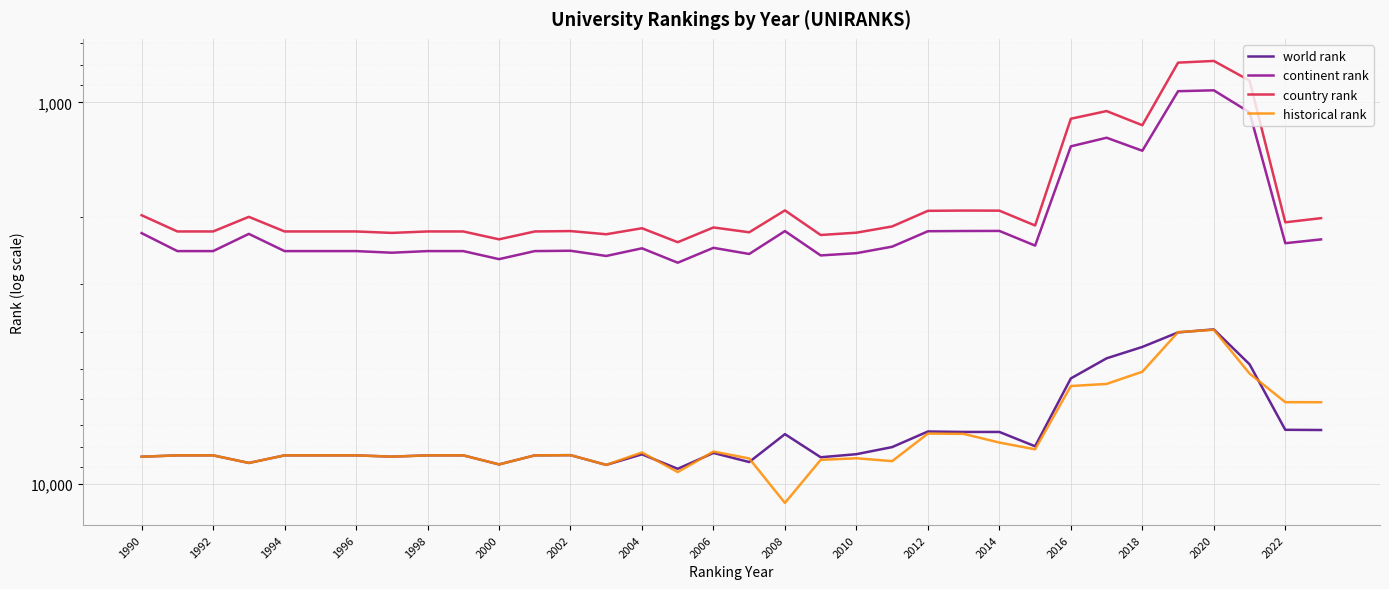

What is the total value across all series at 1992?

21454